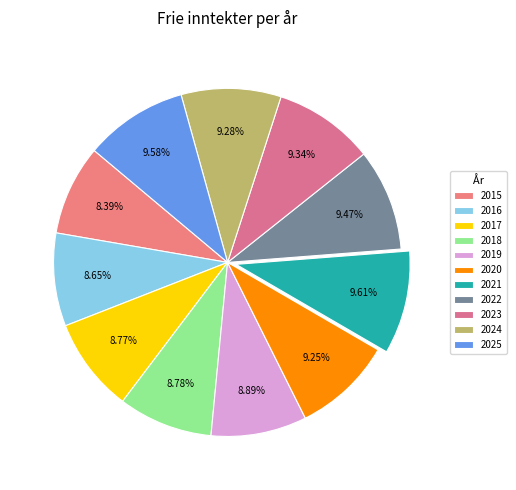

Is there a majority slice in this chart?

No